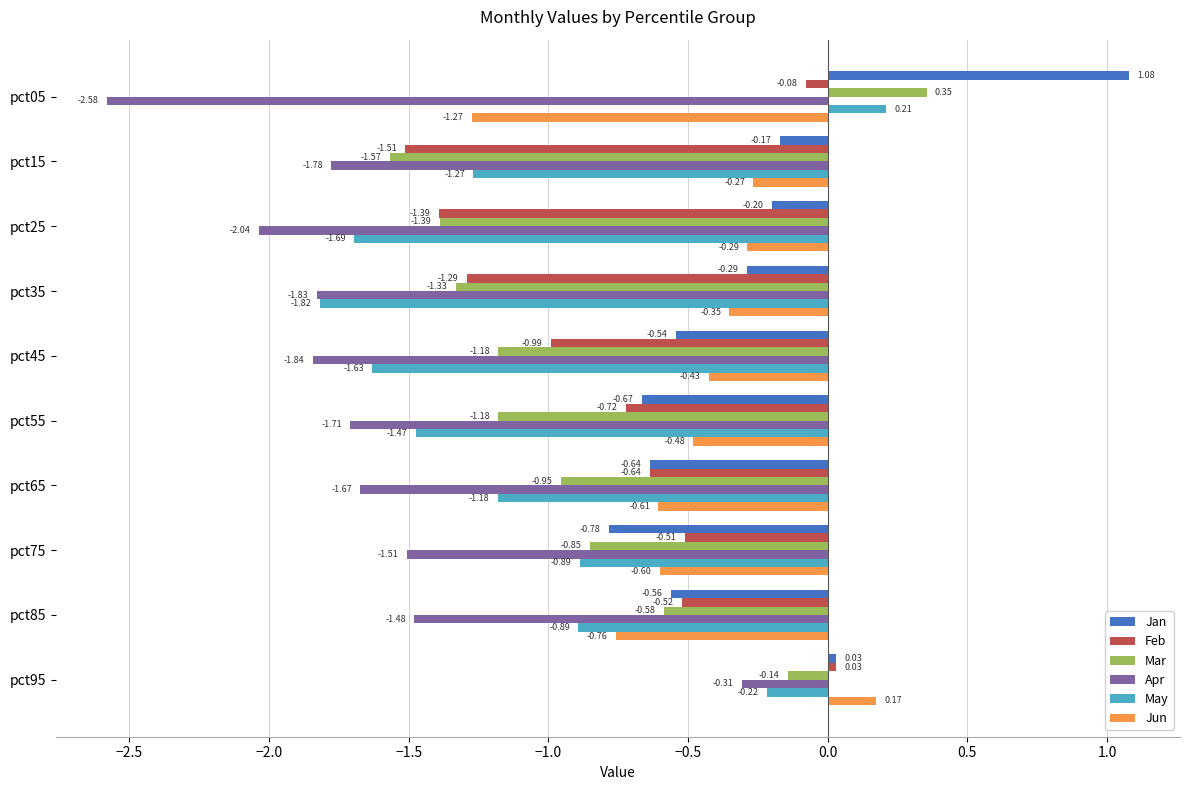

List the labels in order of Jun value, smallest first.

pct05, pct85, pct65, pct75, pct55, pct45, pct35, pct25, pct15, pct95